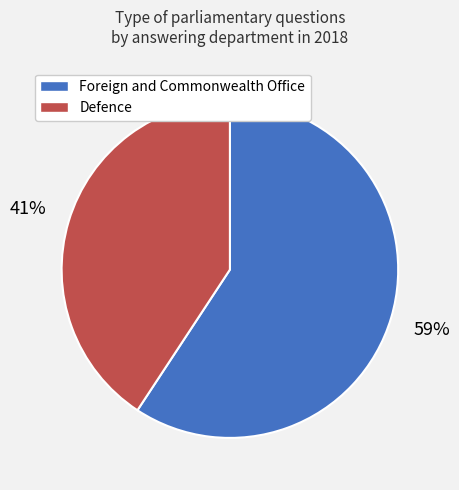

Is the sum of Defence and Foreign and Commonwealth Office greater than half?

Yes